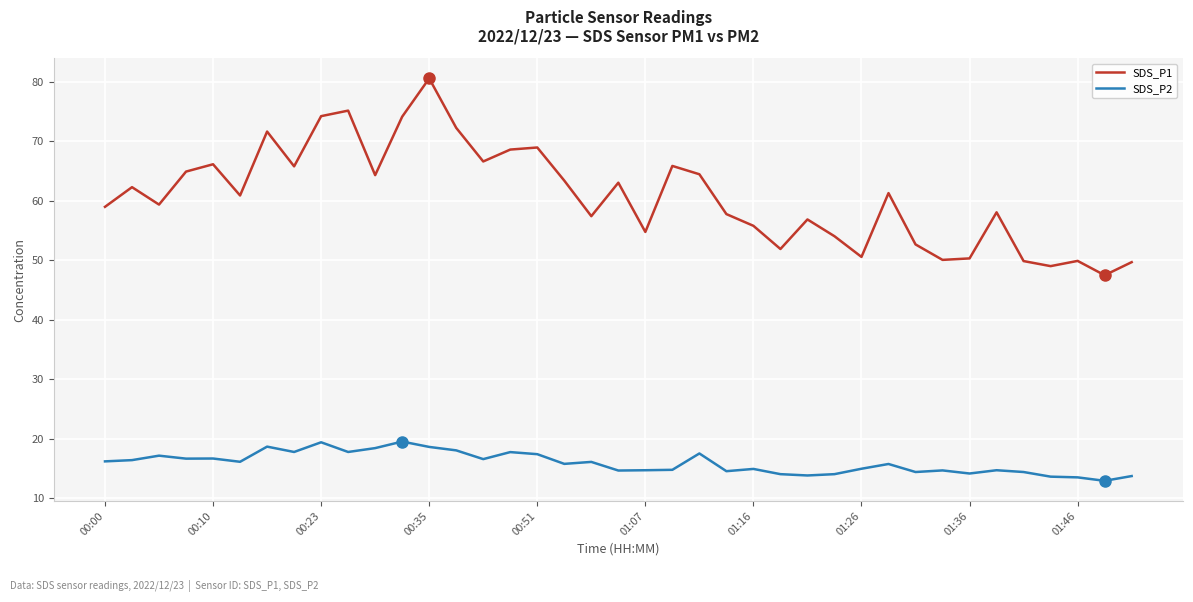

Rank the series by their maximum value, from lowest to highest.

SDS_P2, SDS_P1